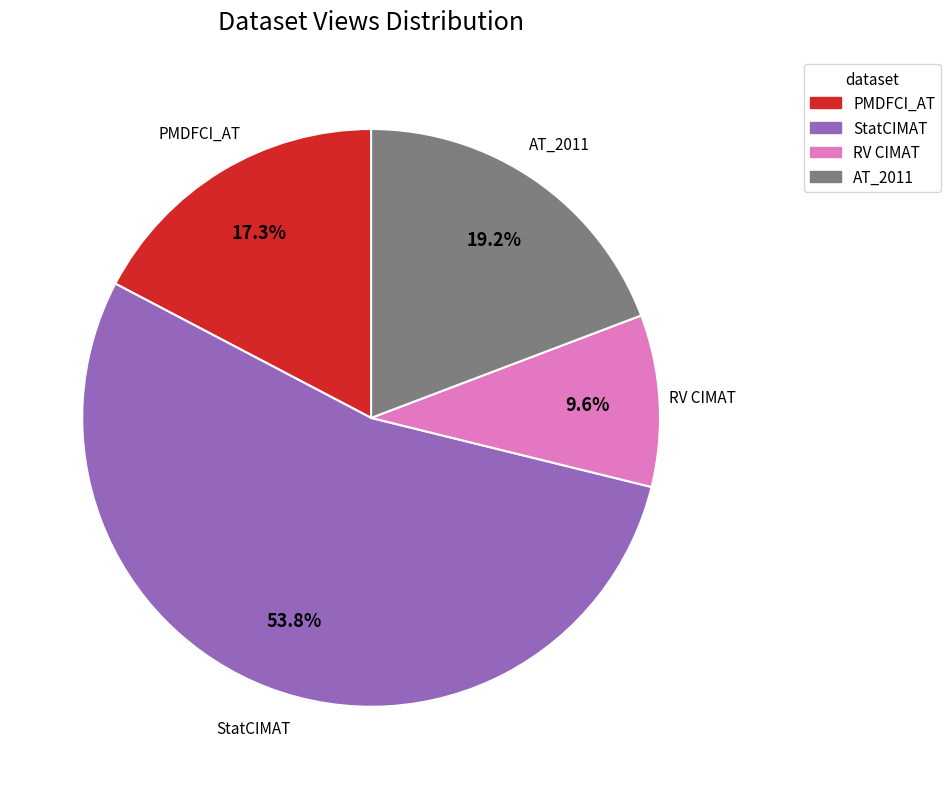

Does any single category account for the majority?

Yes